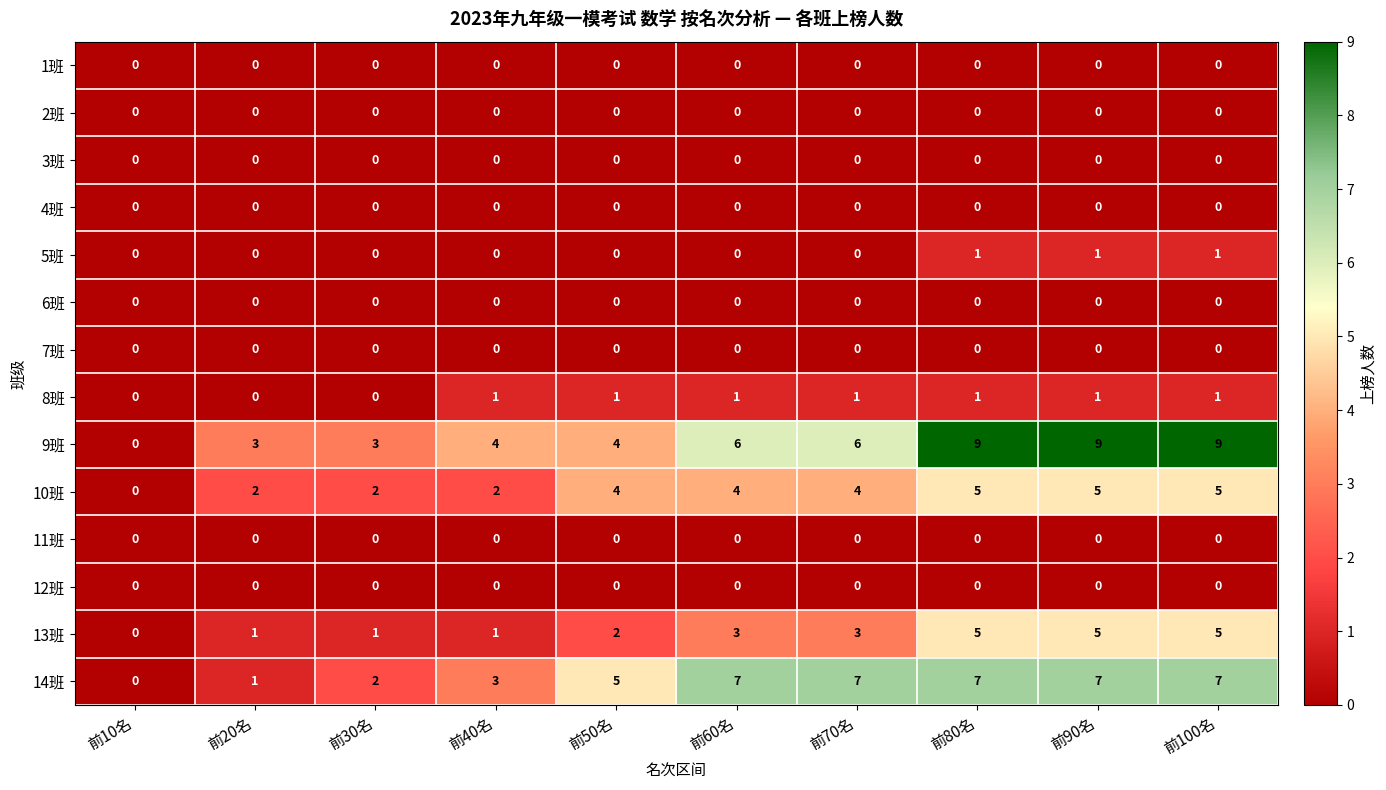

How many data points in 14班 are less than 7?

5